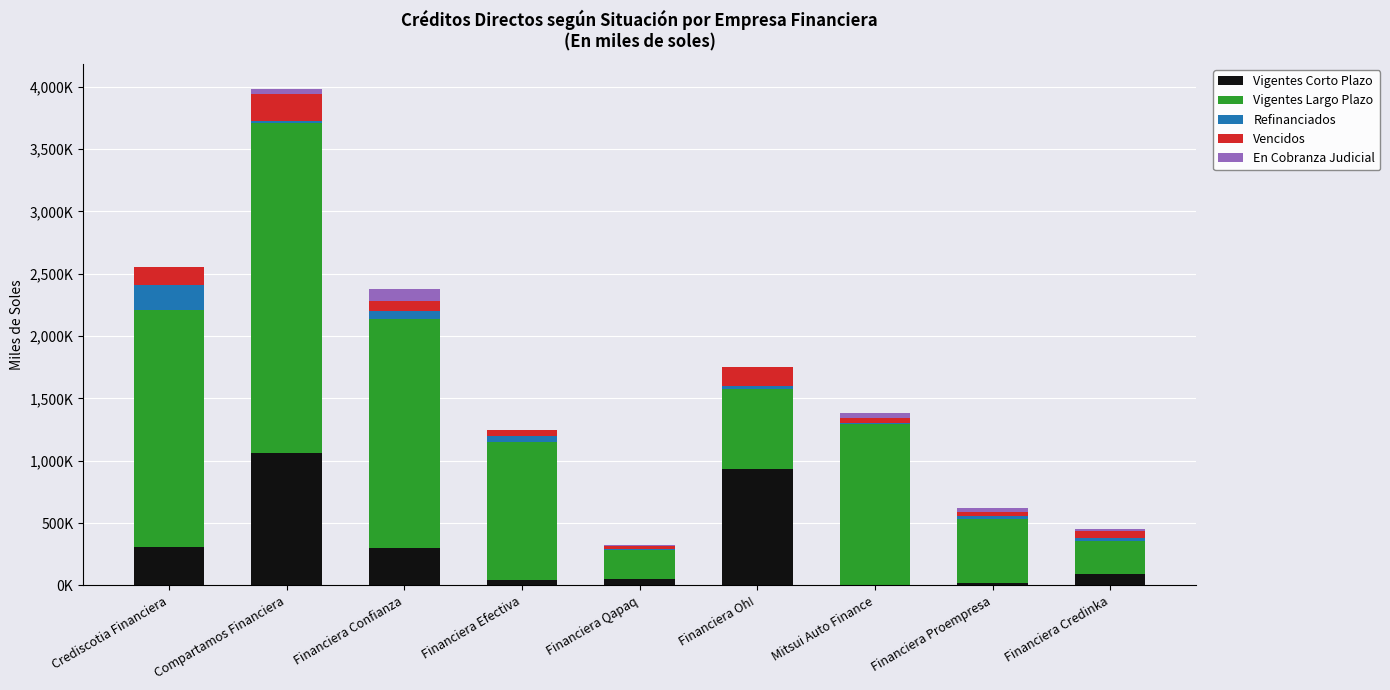

Are the bars horizontal?

No